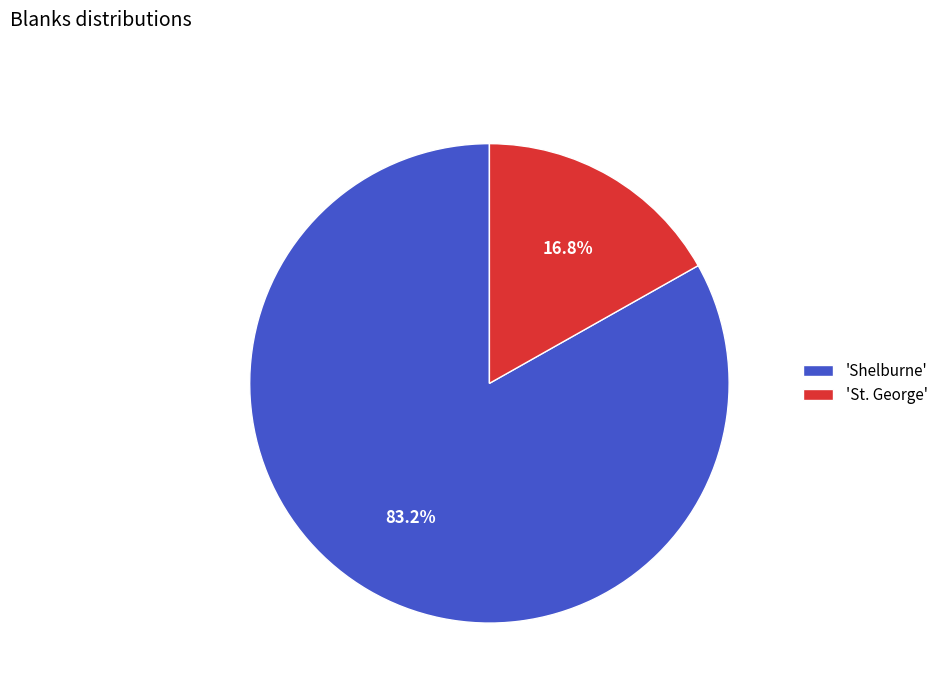

Is the sum of 'Shelburne' and 'St. George' greater than half?

Yes